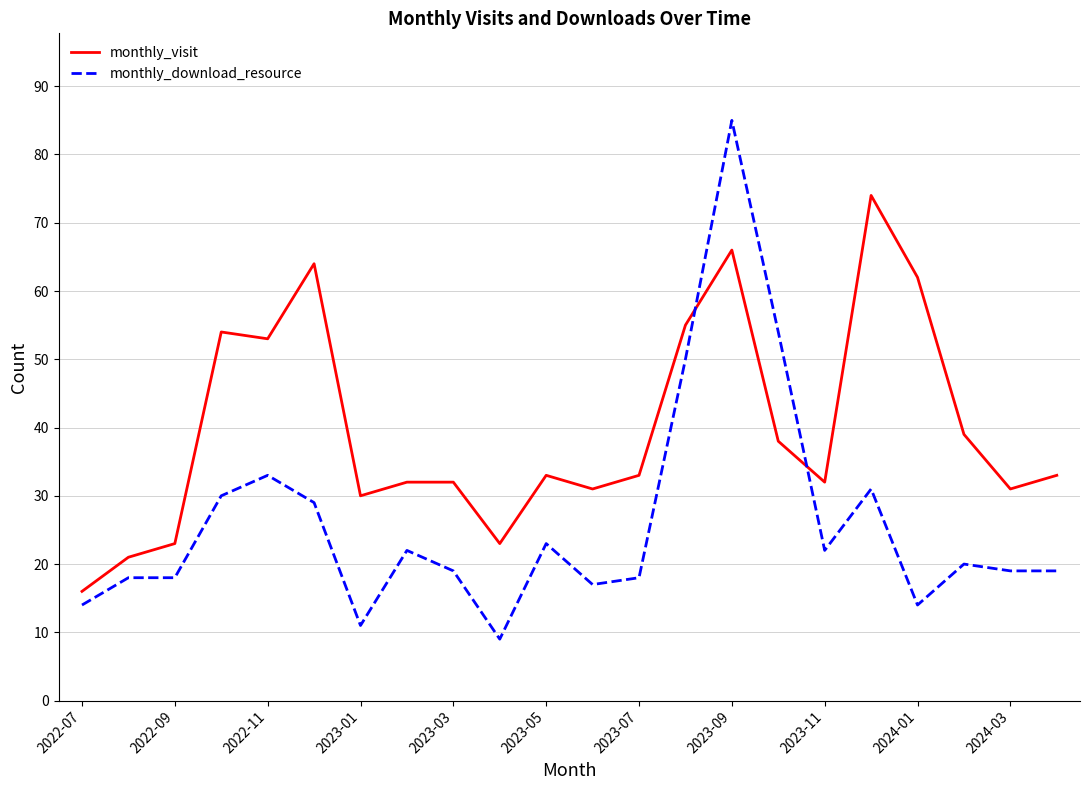

What is the difference between the maximum and minimum values in the monthly_visit series?

58